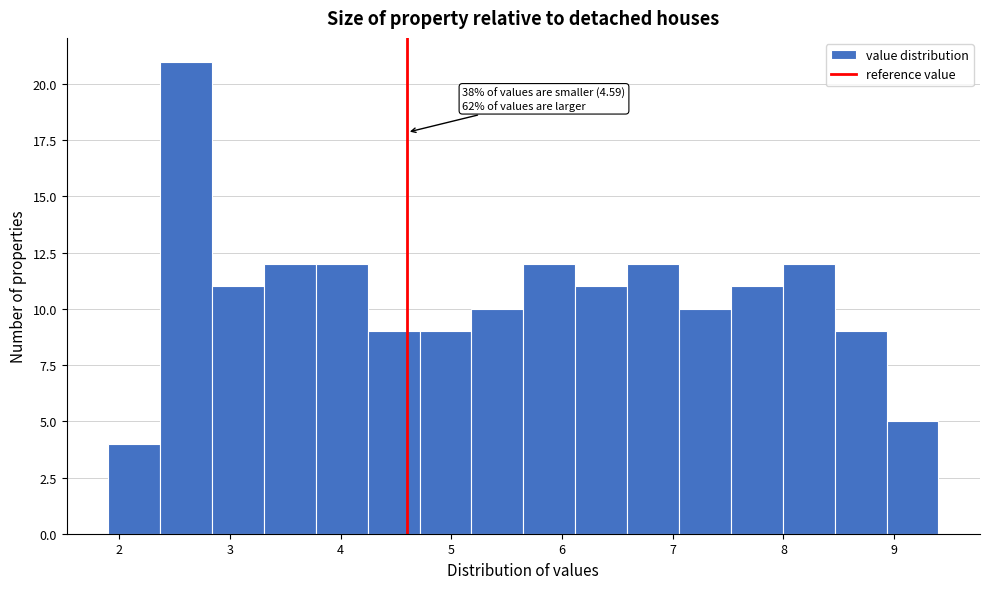

Over which range of the x-axis is the bar tallest?

2.4 to 2.8